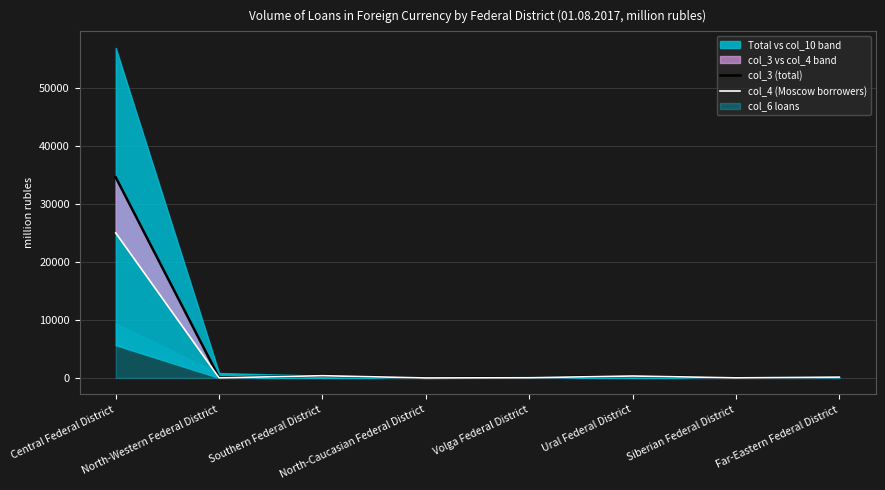

Which category has the highest value in the col_3 (total) series?

Central Federal District